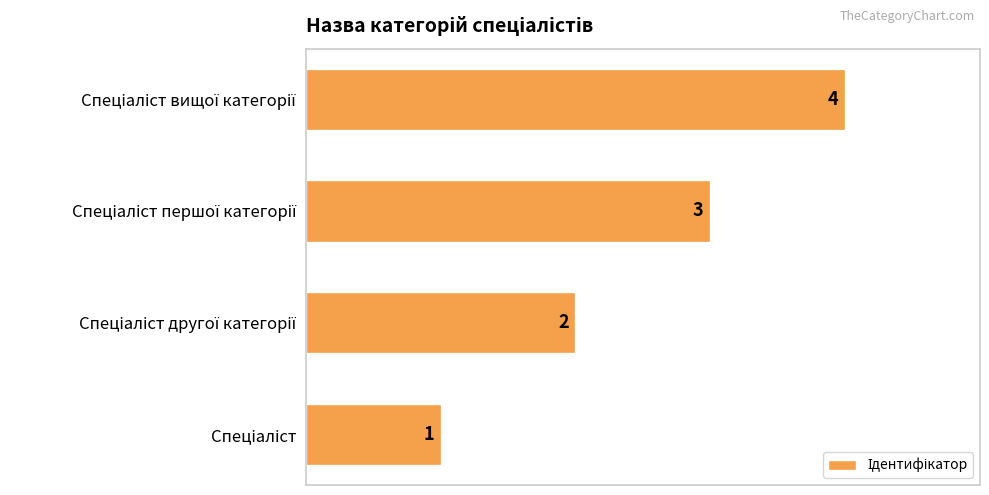

What is the smallest value displayed?

1